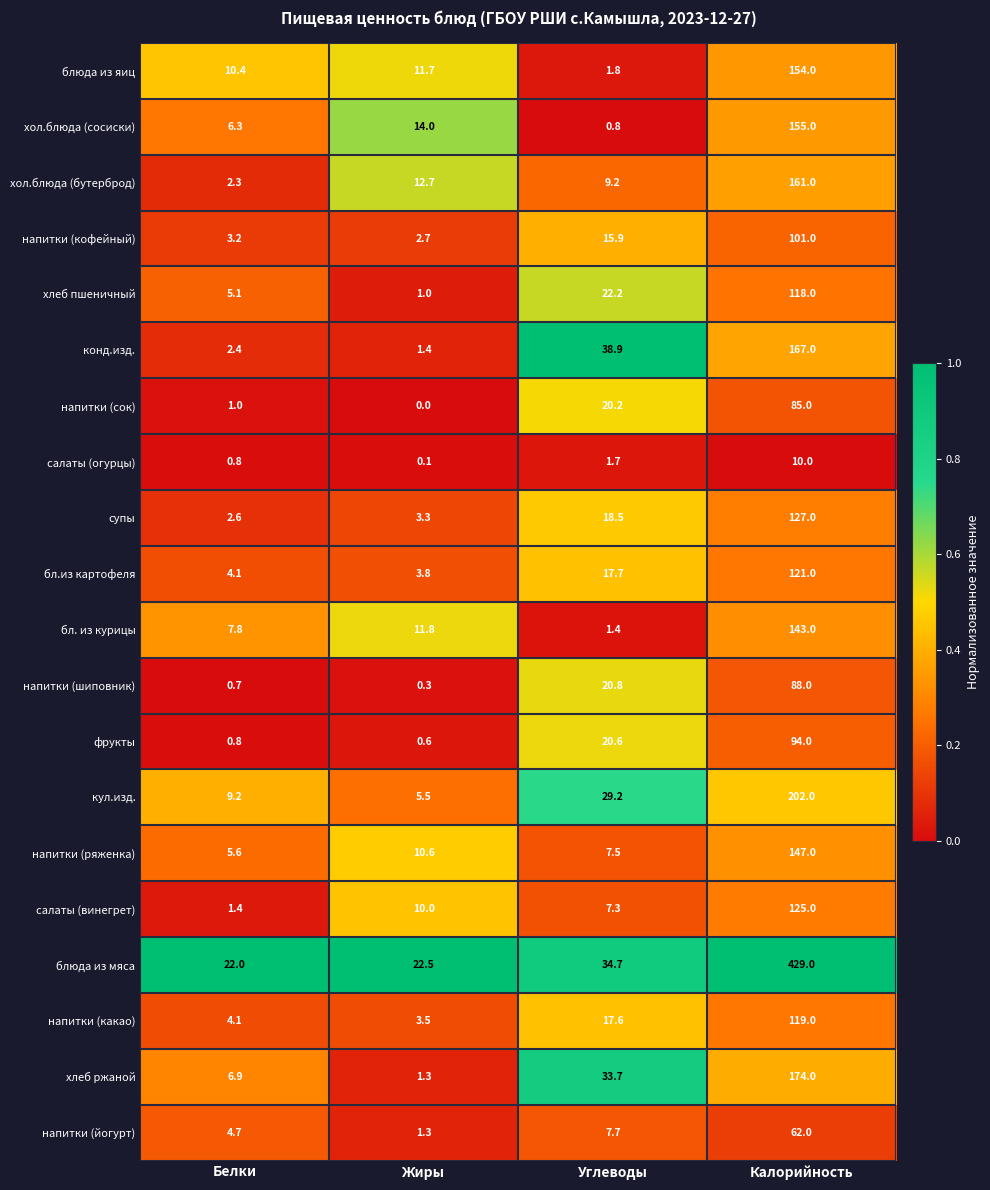

Rank the series by their maximum value, from lowest to highest.

салаты (огурцы), напитки (йогурт), напитки (сок), напитки (шиповник), фрукты, напитки (кофейный), хлеб пшеничный, напитки (какао), бл.из картофеля, салаты (винегрет), супы, бл. из курицы, напитки (ряженка), блюда из яиц, хол.блюда (сосиски), хол.блюда (бутерброд), конд.изд., хлеб ржаной, кул.изд., блюда из мяса